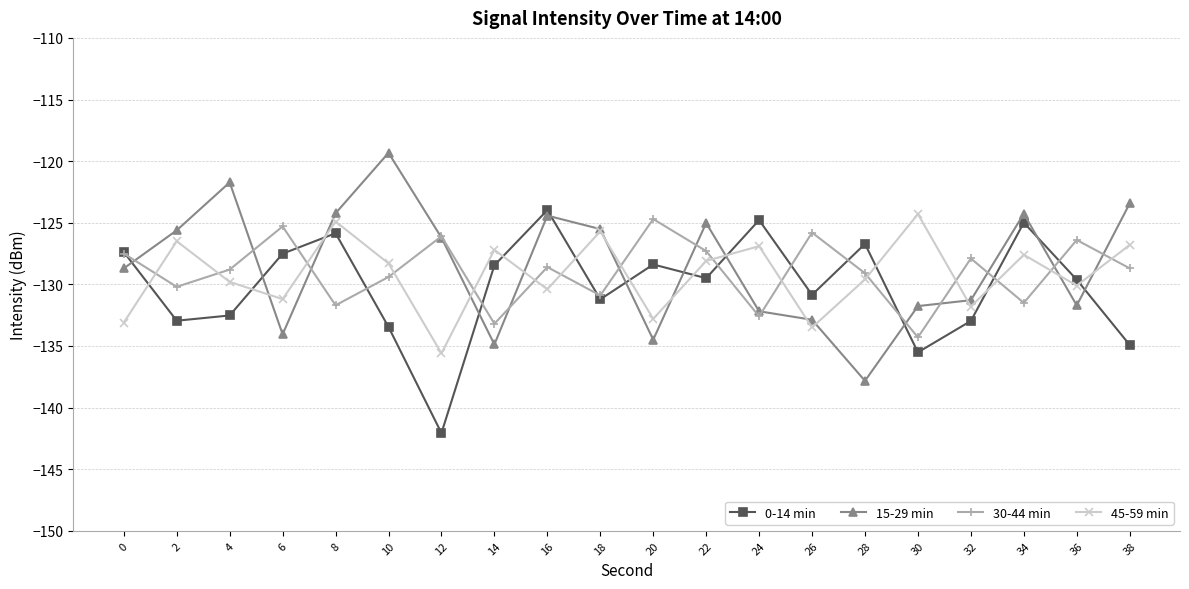

Is the value of 30-44 min at 14 greater than the value of 45-59 min at 8?

No